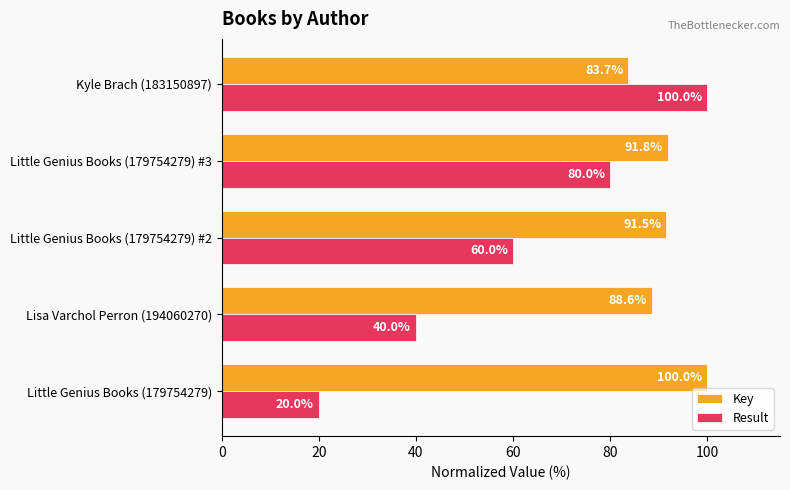

At which label does Result reach its peak?

Kyle Brach (183150897)